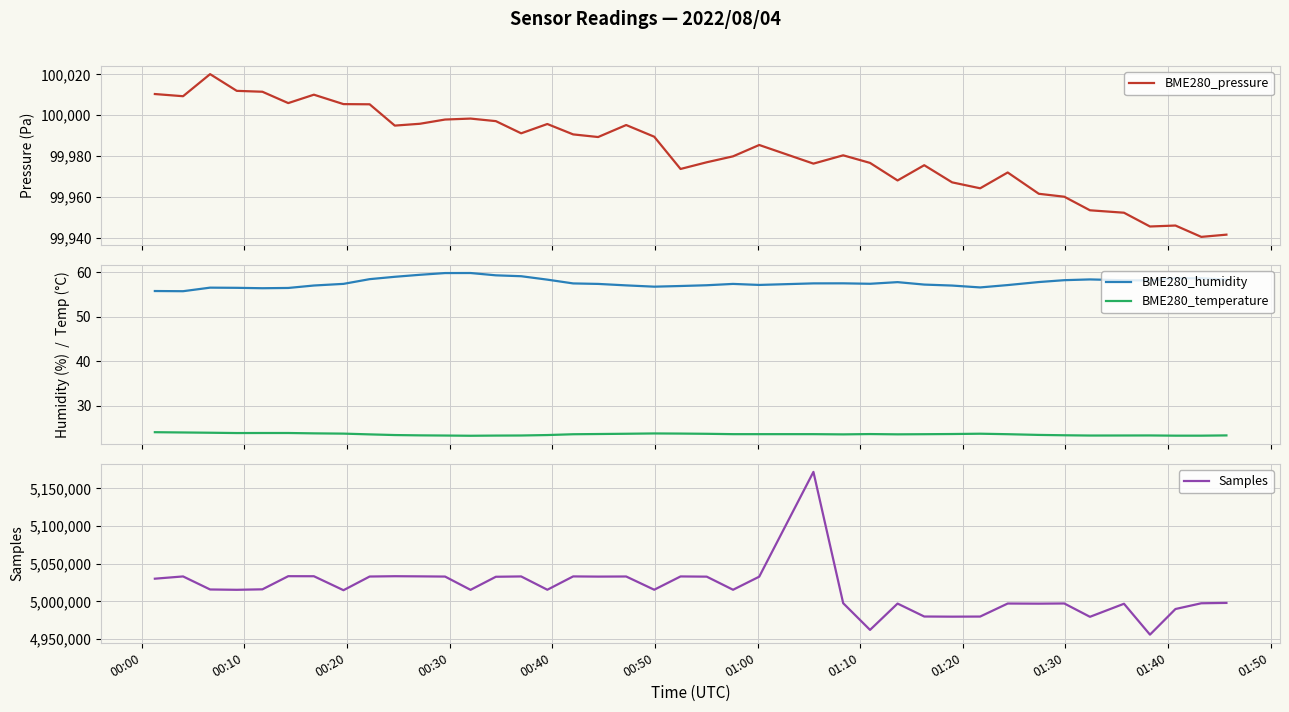

What is the lowest value of the BME280_pressure series?

99940.4